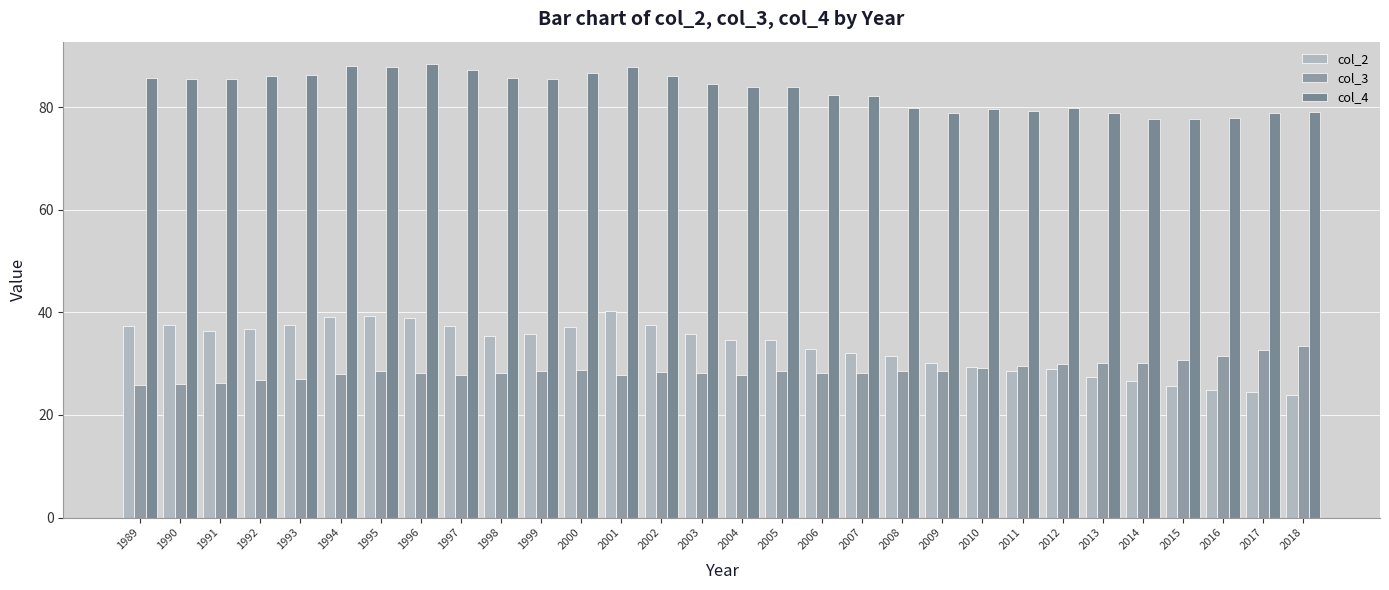

List the series in order of their peak value, highest first.

col_4, col_2, col_3